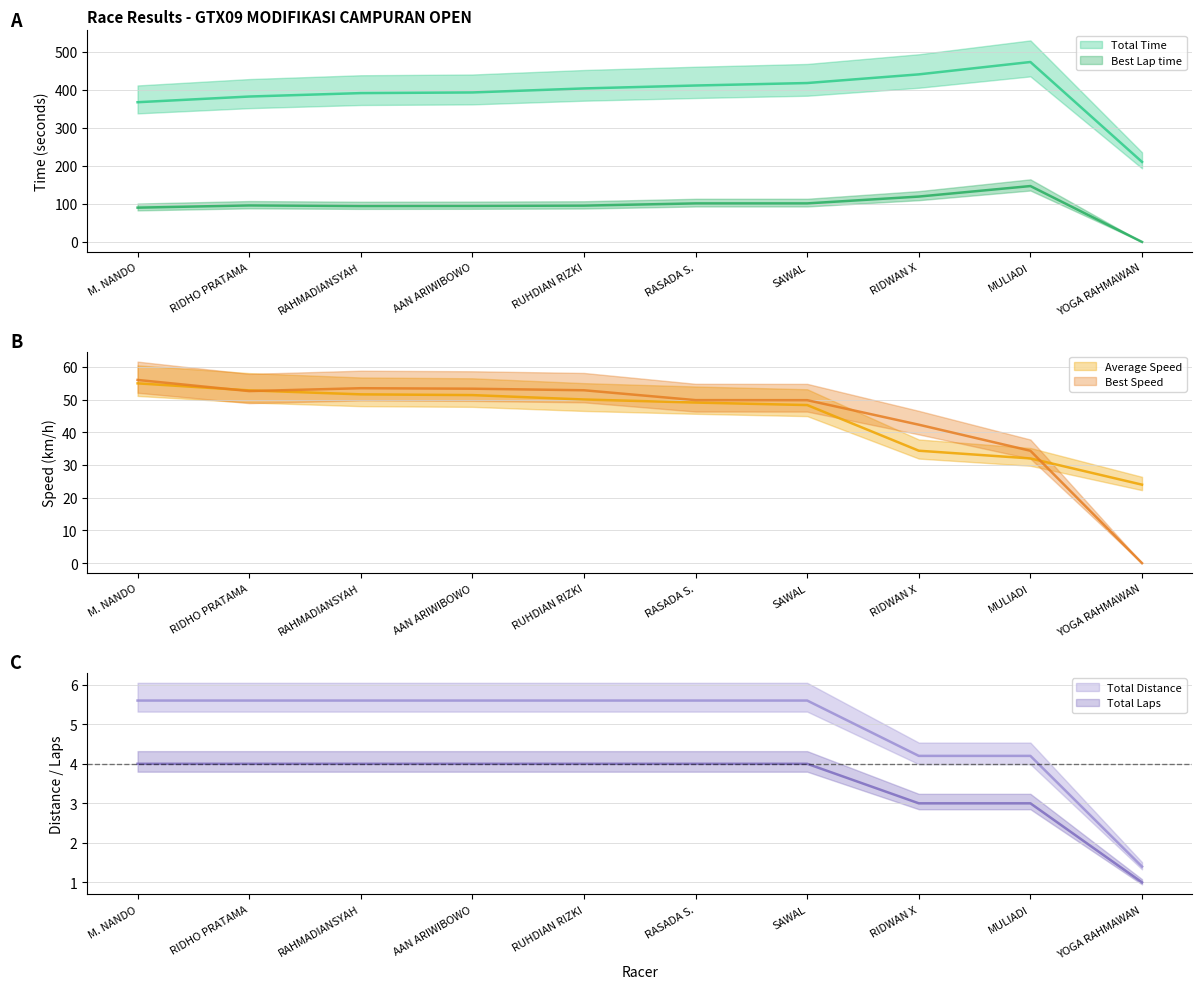

What is the total value across all series at SAWAL?

626.3